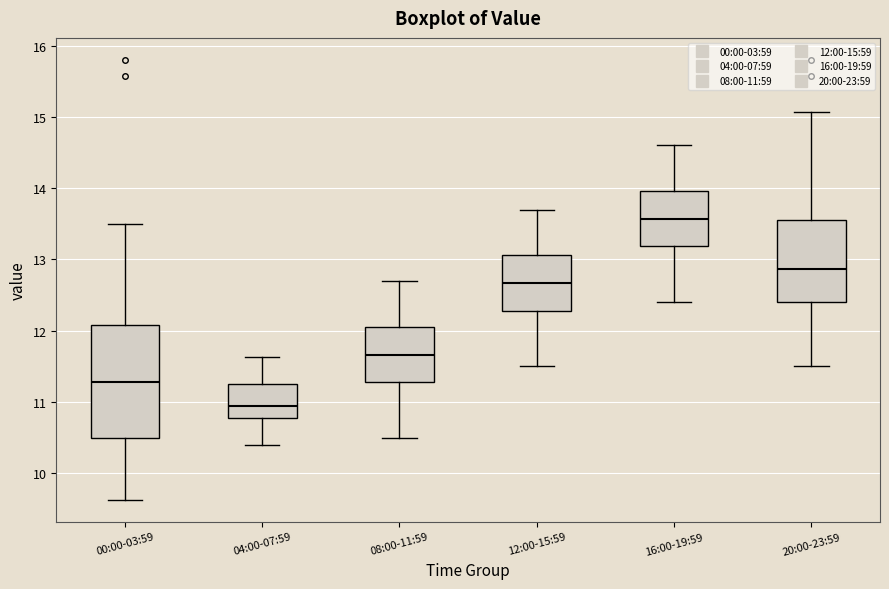

Reading left to right, transcribe this box plot: for each box, give where its median line is, the range the box spans, and where its two whiskers end, as read against the y-axis. The values are not printed on the chart, so give them approximately, as read against the axis.

00:00-03:59: median 11.3, box 10.5 to 12.1, whiskers 9.6 to 13.5
04:00-07:59: median 11.0, box 10.8 to 11.2, whiskers 10.4 to 11.6
08:00-11:59: median 11.7, box 11.3 to 12.0, whiskers 10.5 to 12.7
12:00-15:59: median 12.7, box 12.3 to 13.1, whiskers 11.5 to 13.7
16:00-19:59: median 13.6, box 13.2 to 14.0, whiskers 12.4 to 14.6
20:00-23:59: median 12.9, box 12.4 to 13.6, whiskers 11.5 to 15.1